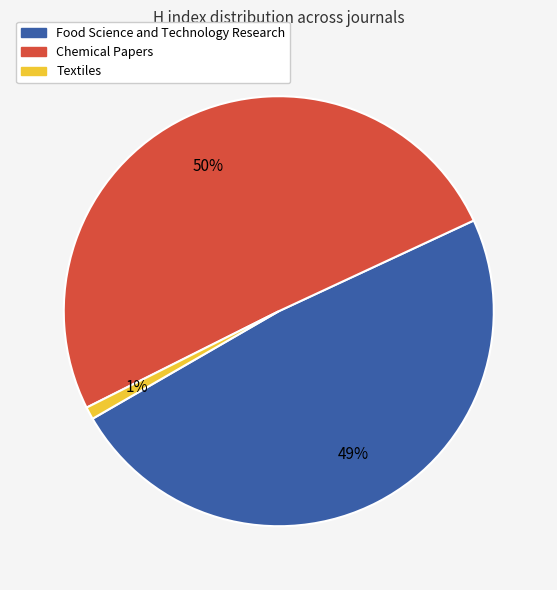

Which slice is the smallest?

Textiles